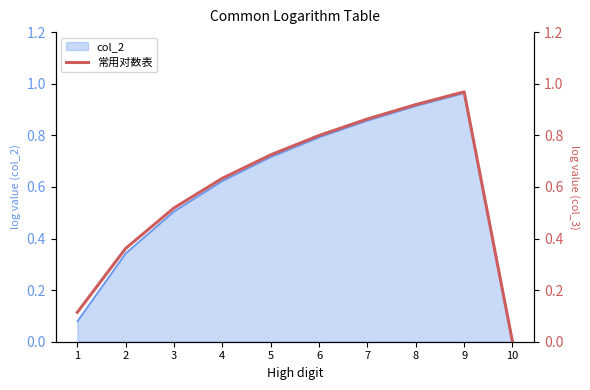

Which category has the lowest value across all series?

10